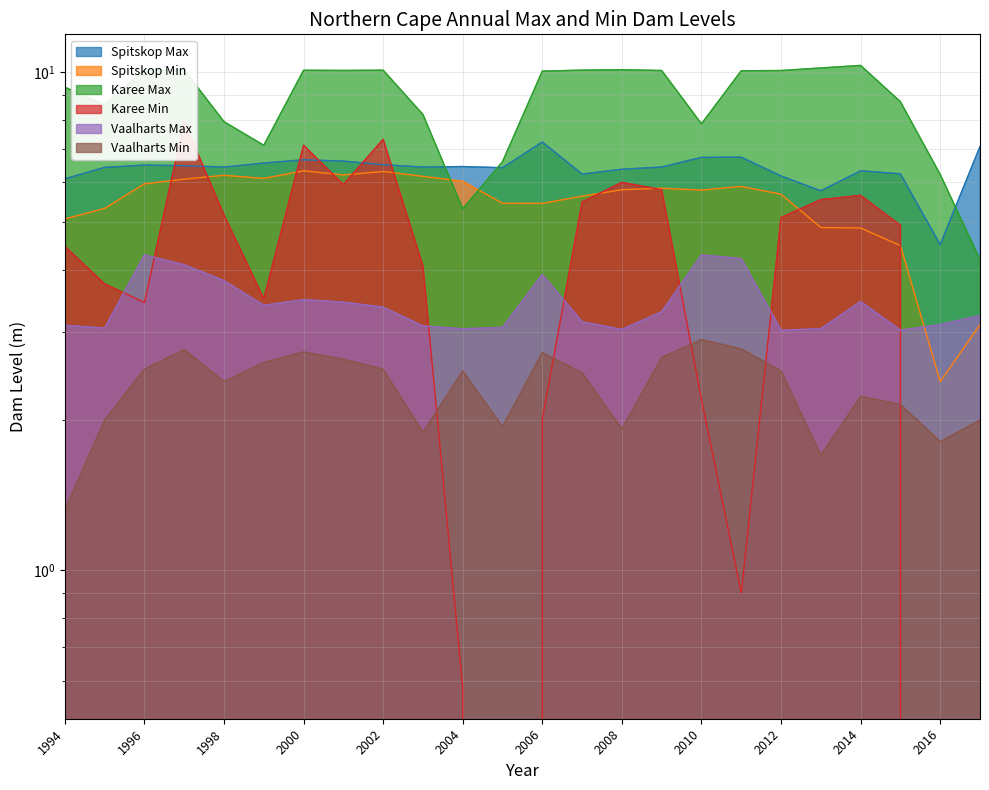

True or false: Spitskop Min has a value of 6.3 at 2000.

True